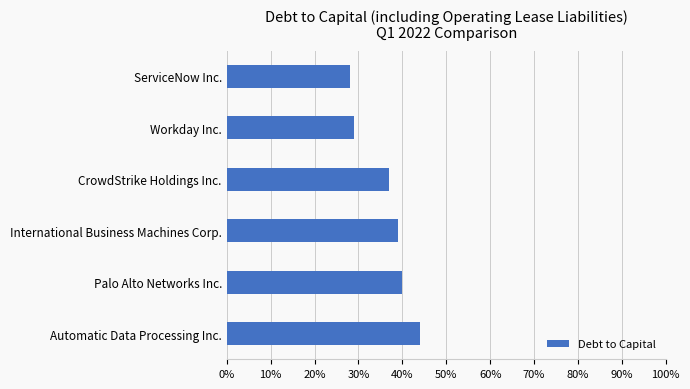

Are the bars horizontal?

Yes